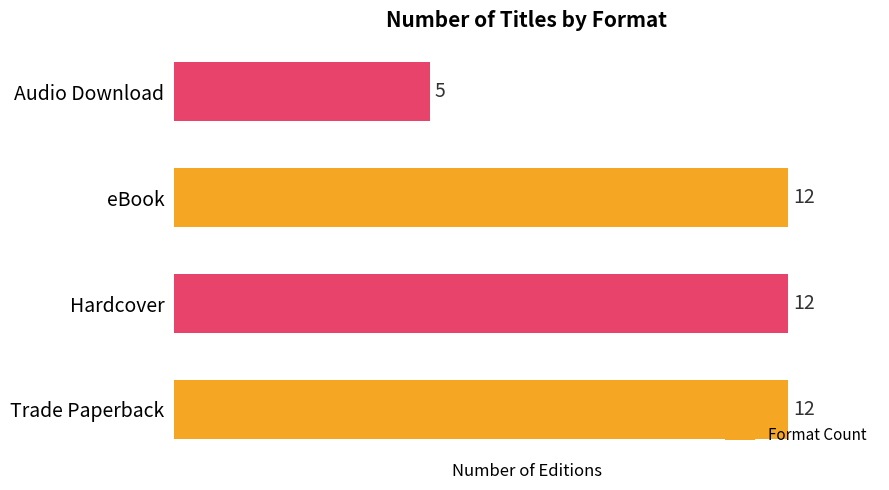

What is the difference between the maximum and minimum values?

7